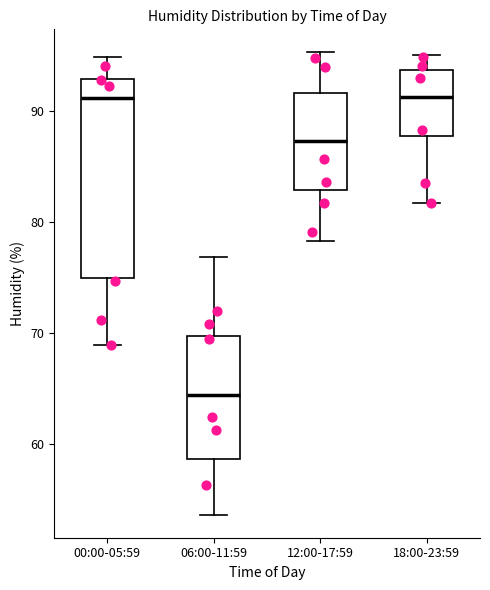

Where is the lower edge of the box for 18:00-23:59 on the y-axis? The values are not printed on the chart, so give them approximately, as read against the axis.

88